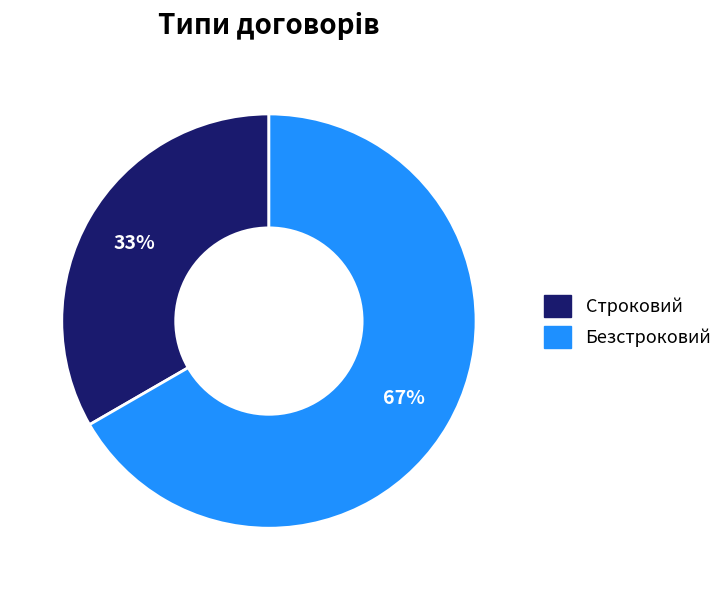

True or false: Строковий accounts for 27% of the total.

False